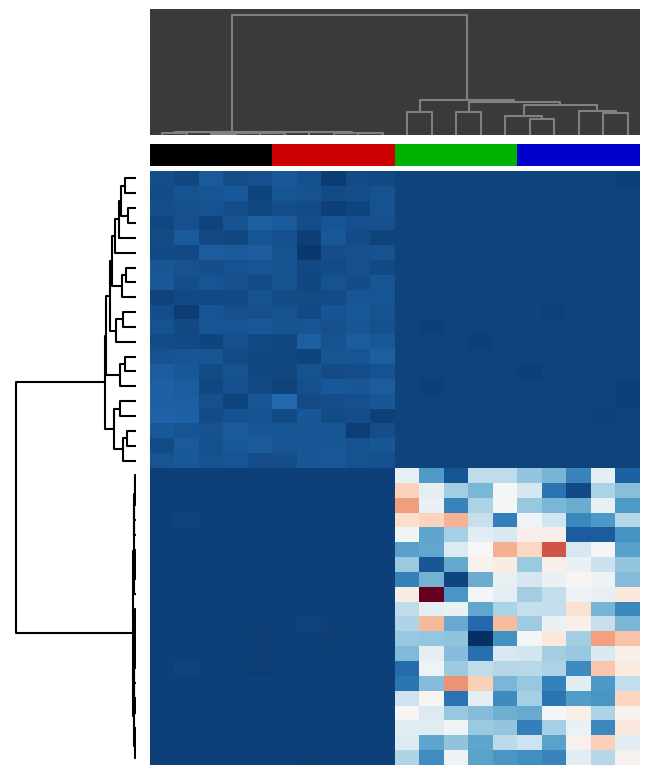

At which category is the sum across all series the highest?

11